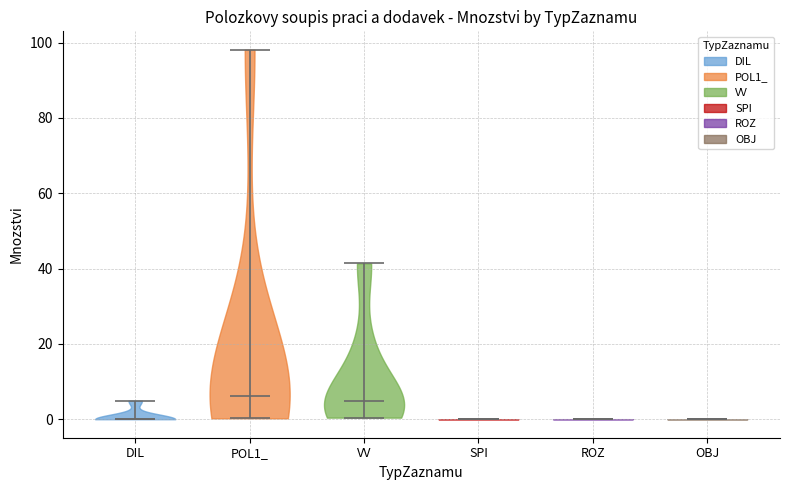

What is the highest point the violin for ROZ reaches on the y-axis? The values are not printed on the chart, so give them approximately, as read against the axis.

0